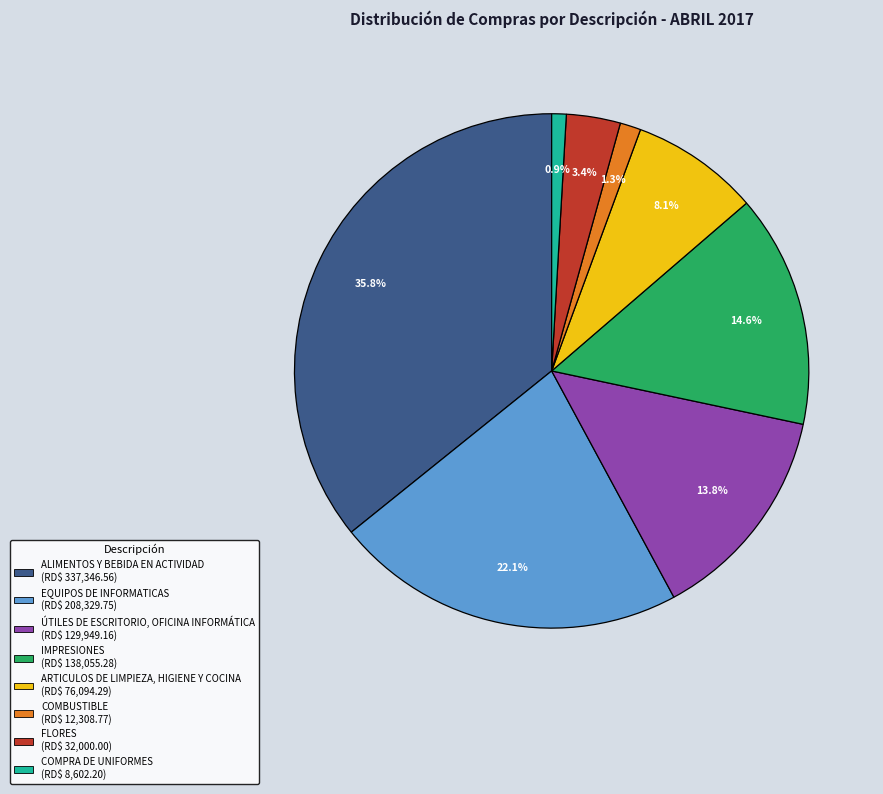

Is there a majority slice in this chart?

No